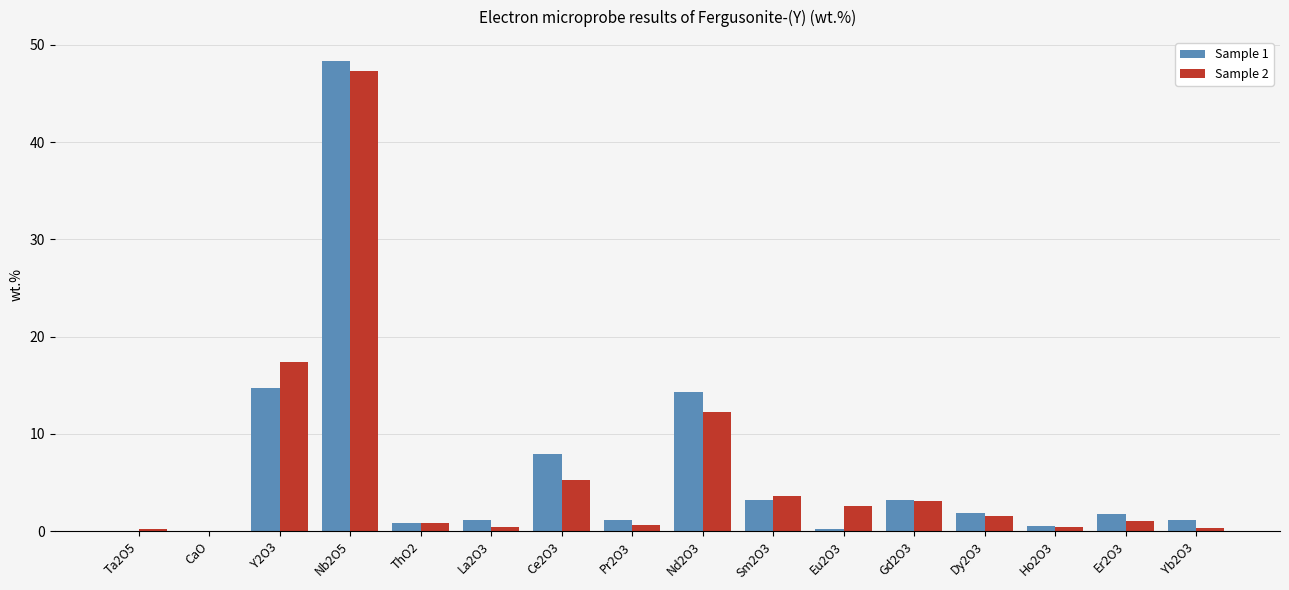

At which label does Sample 1 reach its peak?

Nb2O5